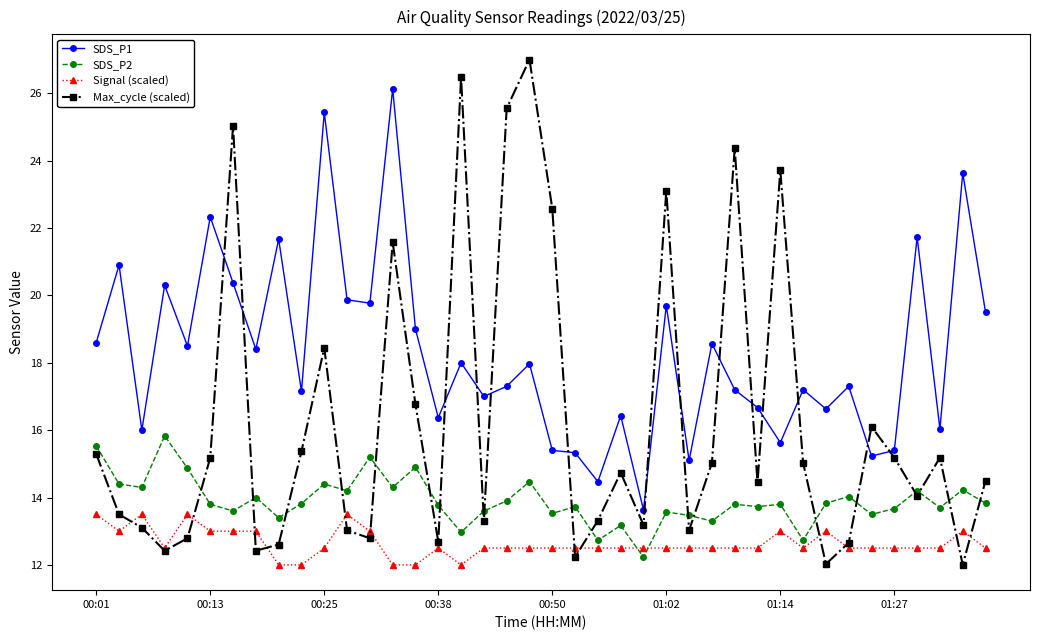

What is the value of the Signal (scaled) point at the 38th from the left?

12.5